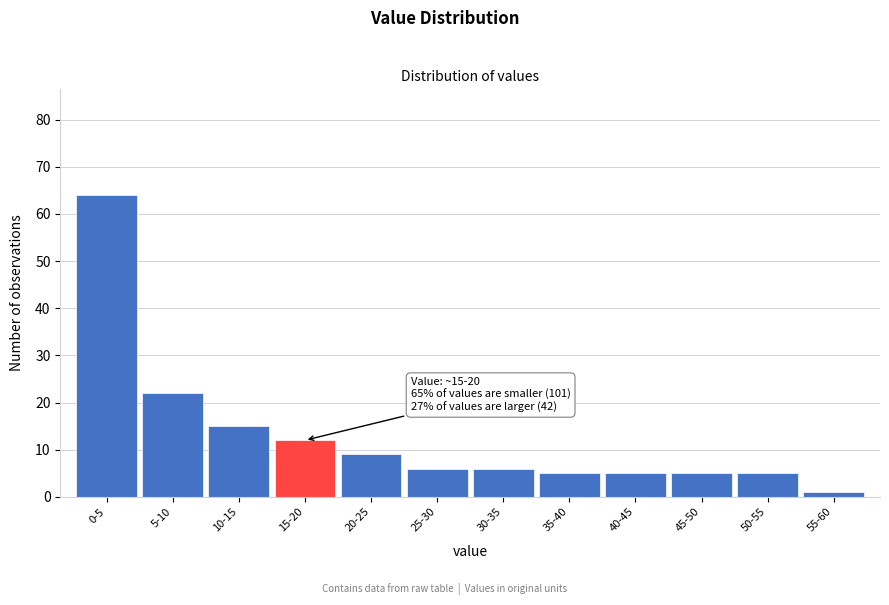

Reading left to right, extract all data points from this chart.

64	22	15	12	9	6	6	5	5	5	5	1